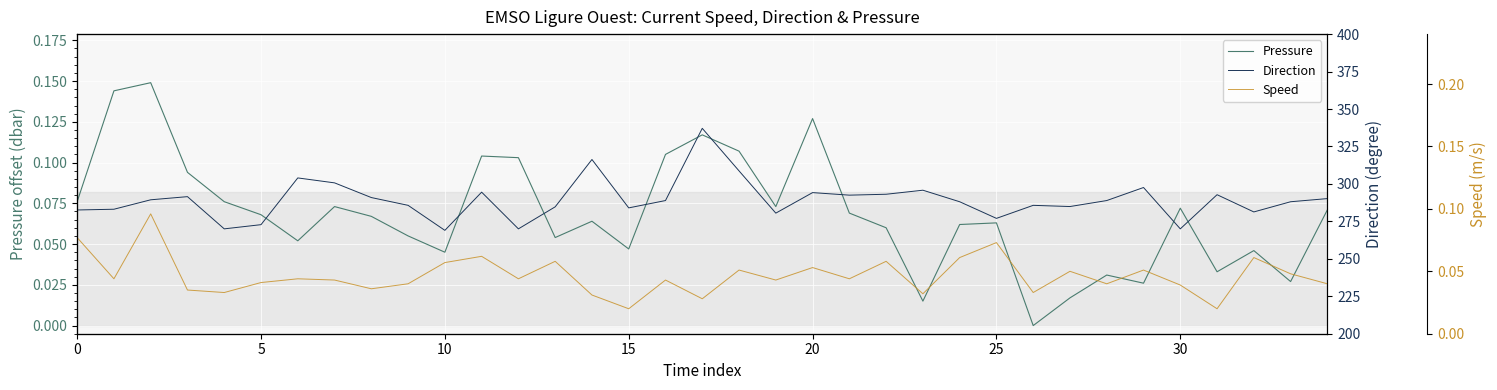

Between 15 and 30, which is larger?

30